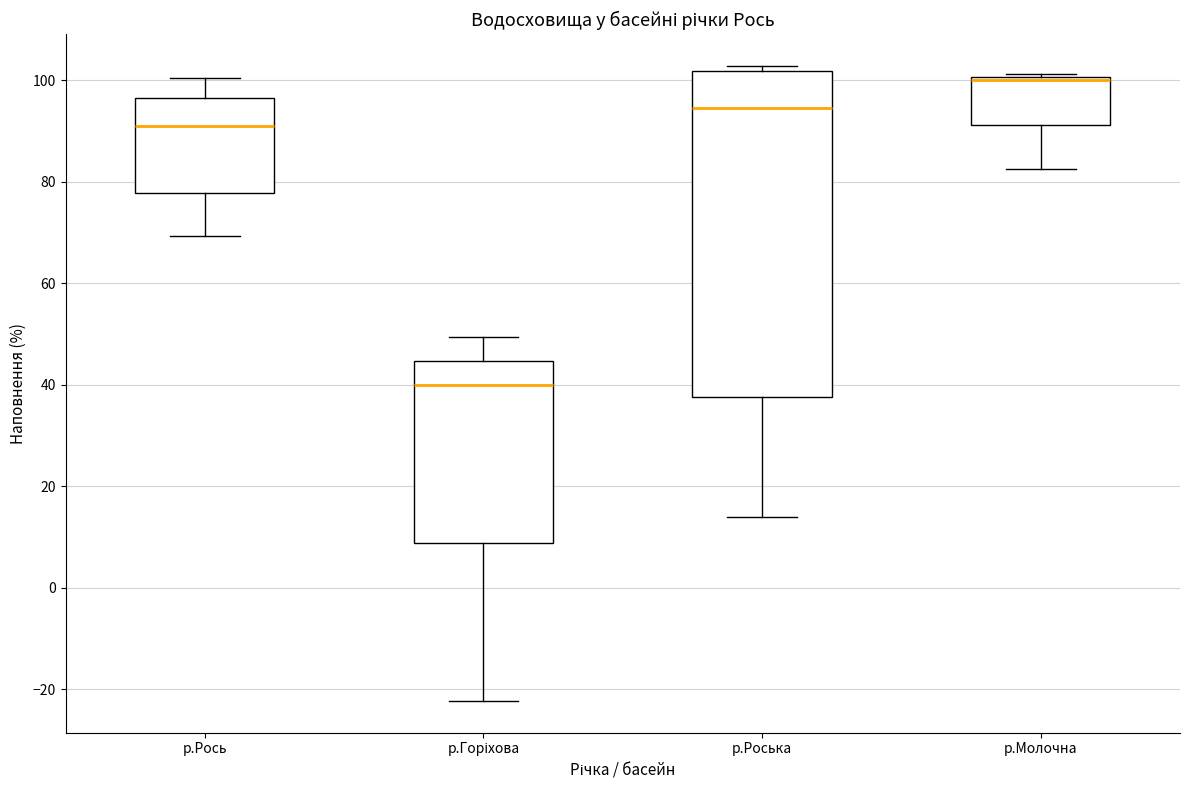

Reading left to right, transcribe this box plot: for each box, give where its median line is, the range the box spans, and where its two whiskers end, as read against the y-axis. The values are not printed on the chart, so give them approximately, as read against the axis.

р.Рось: median 90, box 78 to 96, whiskers 70 to 100
р.Горіхова: median 40, box 8 to 44, whiskers -22 to 50
р.Роська: median 94, box 38 to 102, whiskers 14 to 102 (just above the box's upper edge)
р.Молочна: median 100, box 92 to 100, whiskers 82 to 102